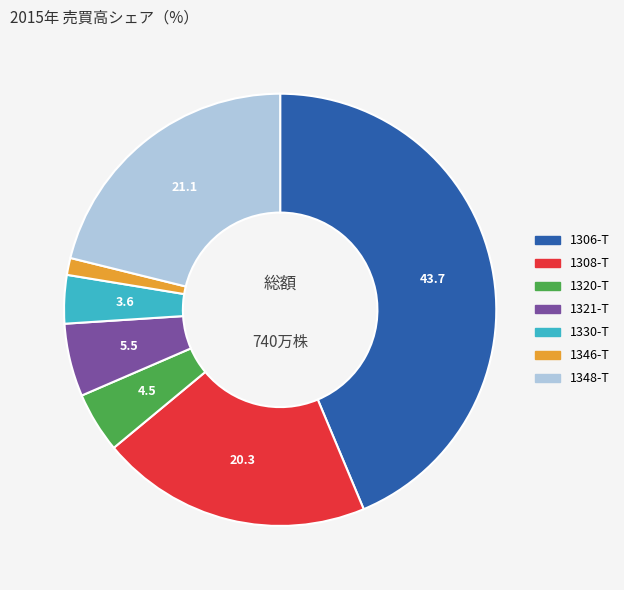

Rank the categories by value from lowest to highest.

1346-T, 1330-T, 1320-T, 1321-T, 1308-T, 1348-T, 1306-T